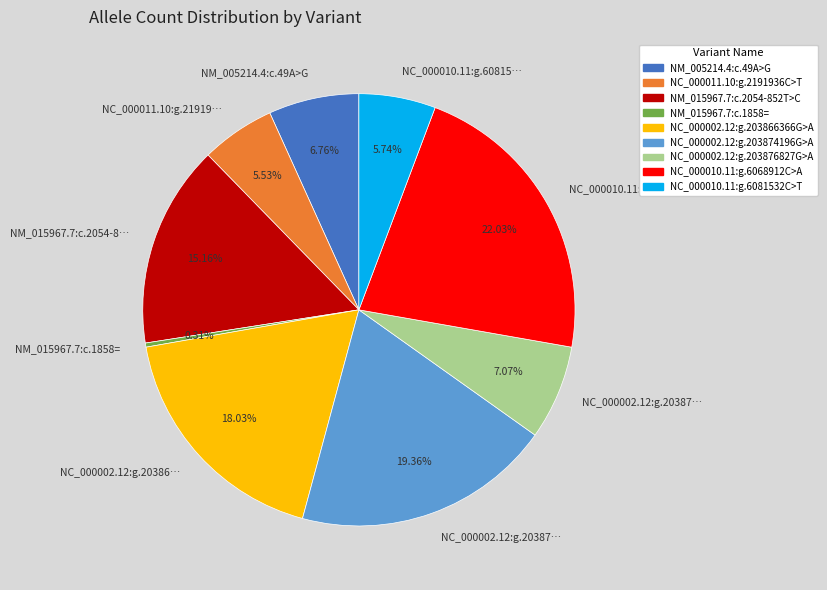

Does any single category account for the majority?

No